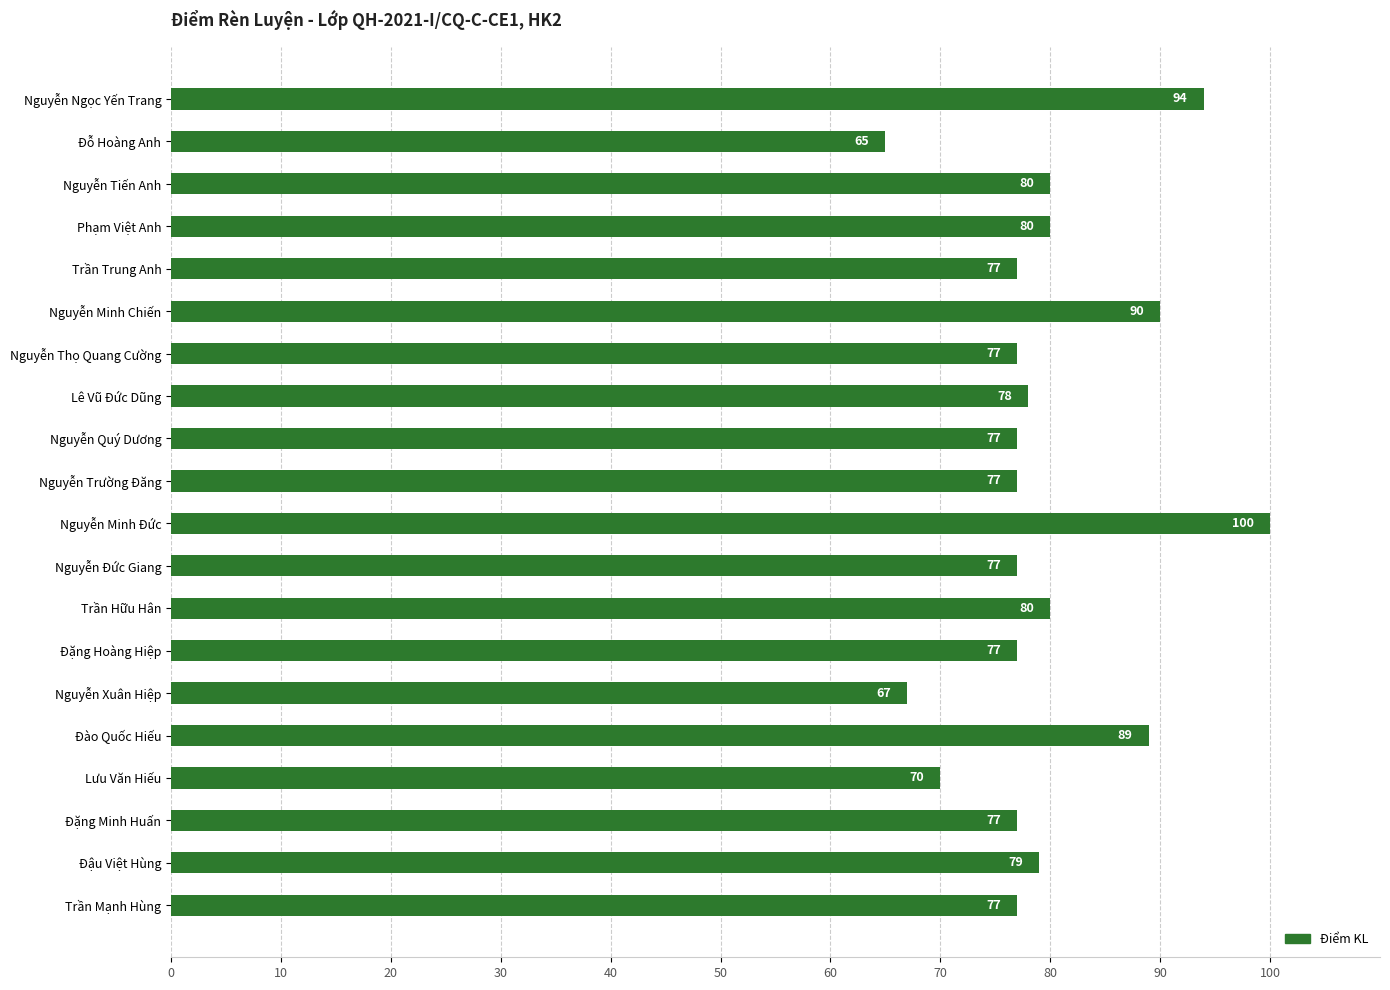

What is the change in value from Phạm Việt Anh to Trần Trung Anh?

-3